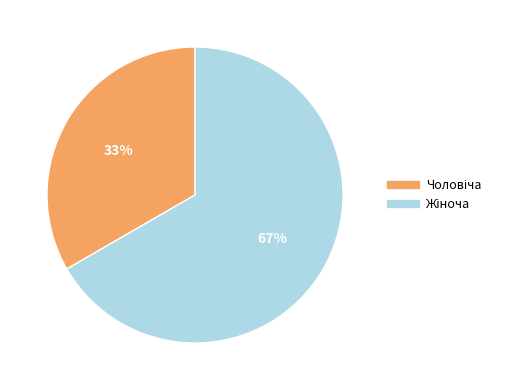

To the nearest percent, what is the average slice percentage?

50%